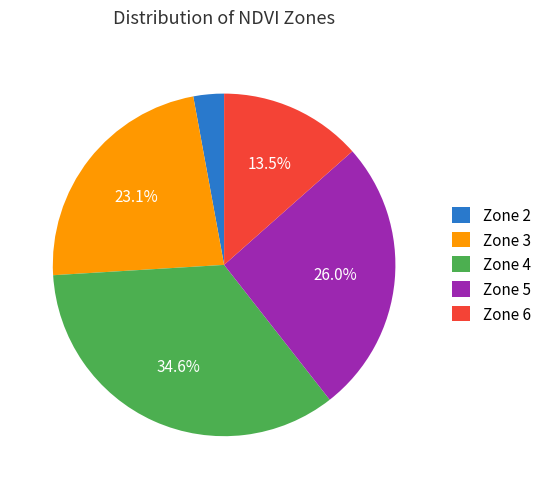

How many segments does this pie chart have?

5